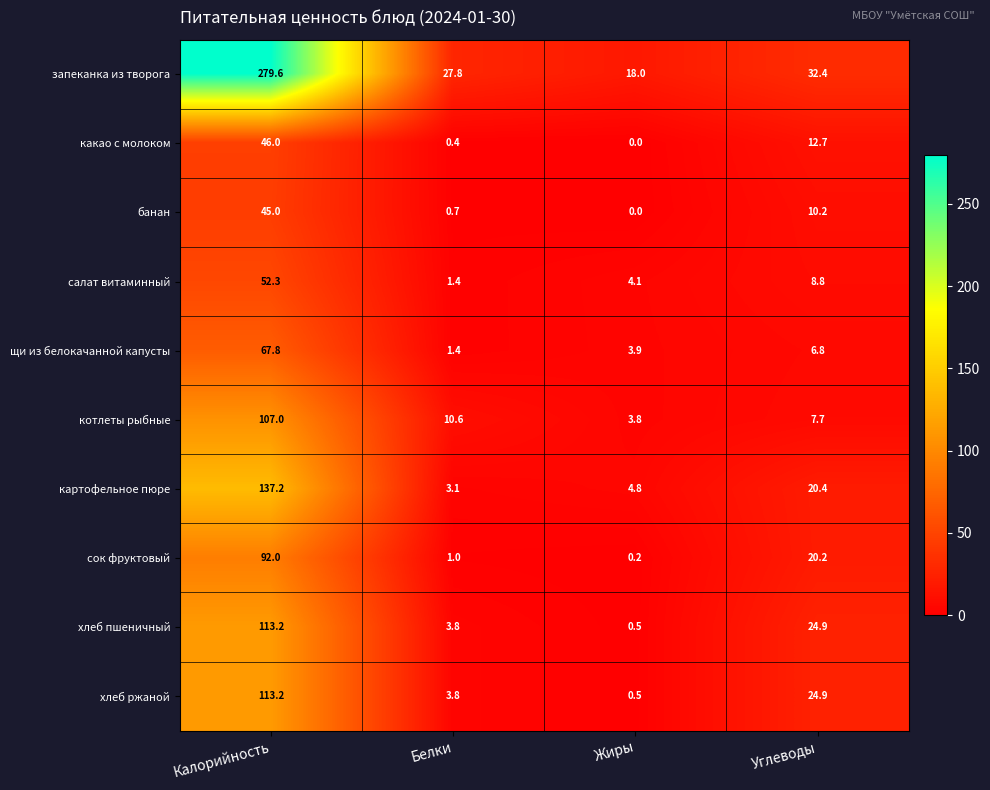

What is the average value of the хлеб ржаной series?

35.6